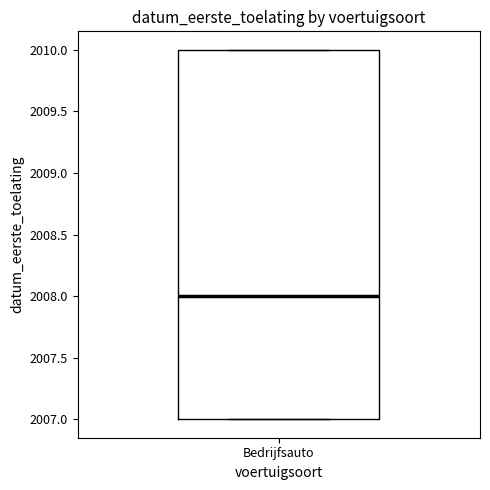

Read this box plot against the y-axis: the position of the median line, the range covered by the box, and the ends of both whiskers. The values are not printed on the chart, so give them approximately, as read against the axis.

median 2008, box 2007 to 2010, whiskers 2007 to 2010